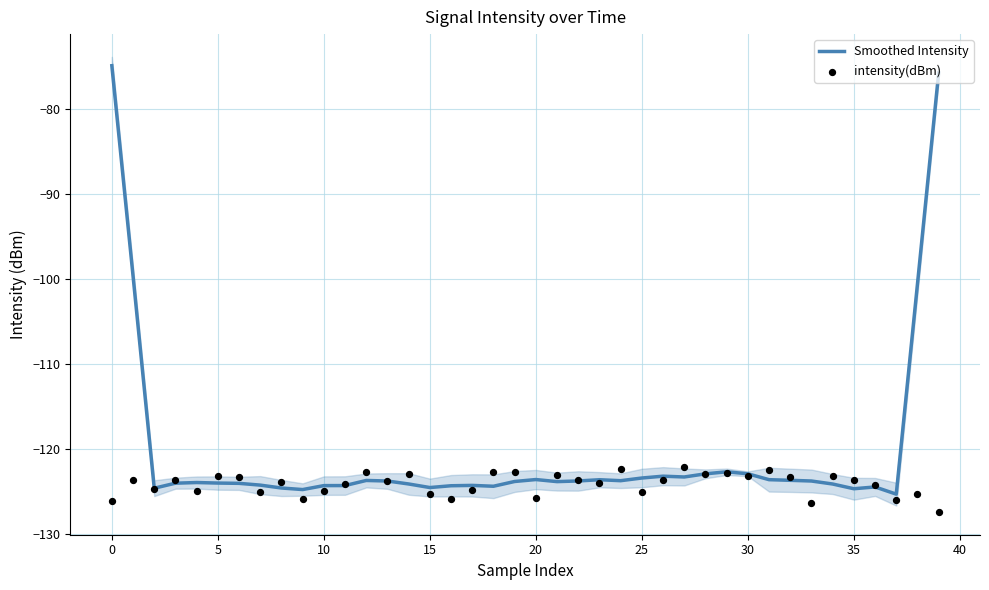

Which series contains the lowest Y value?

intensity(dBm)